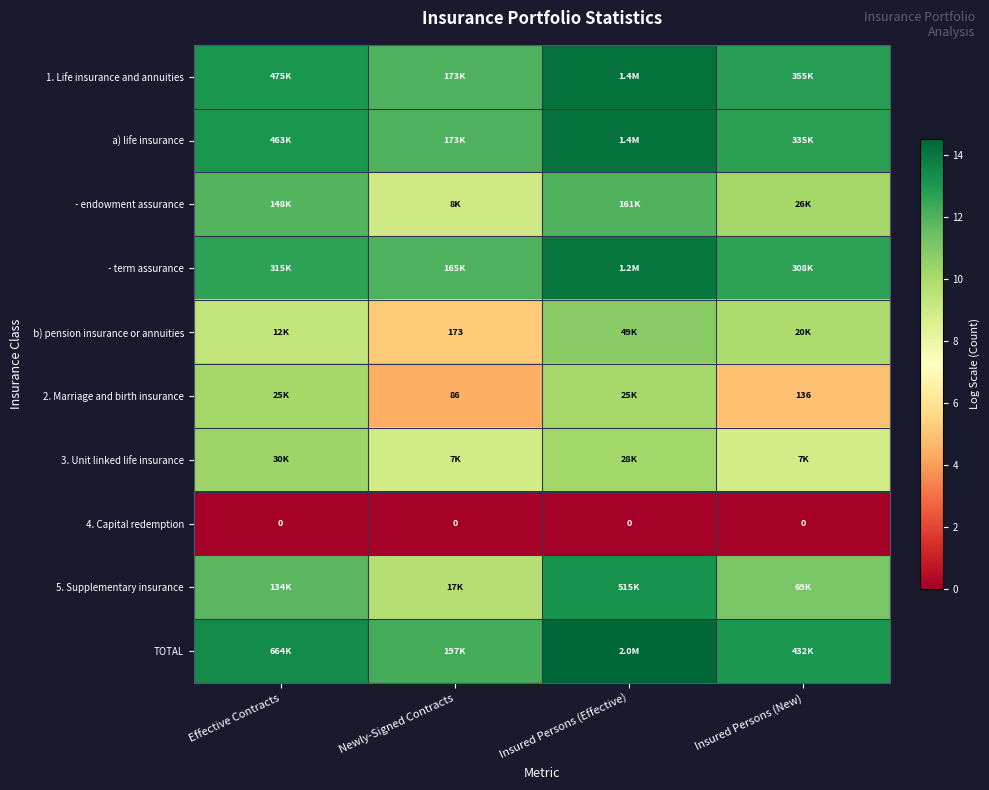

What is the total value across all series at Insured Persons (Effective)?

113.1